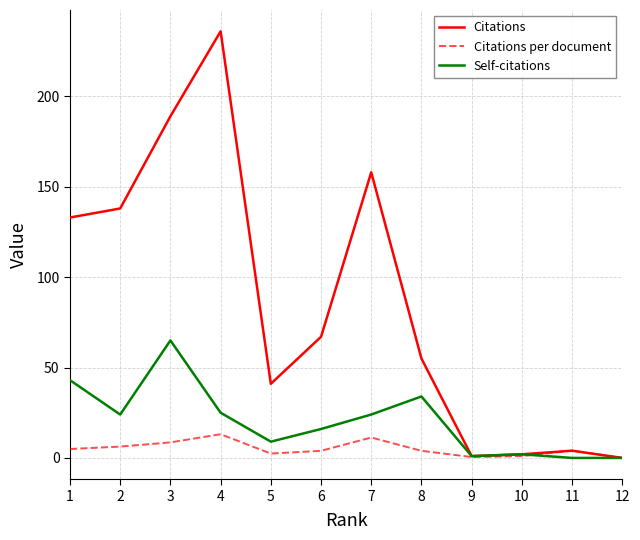

Which series has the largest total across all categories?

Citations